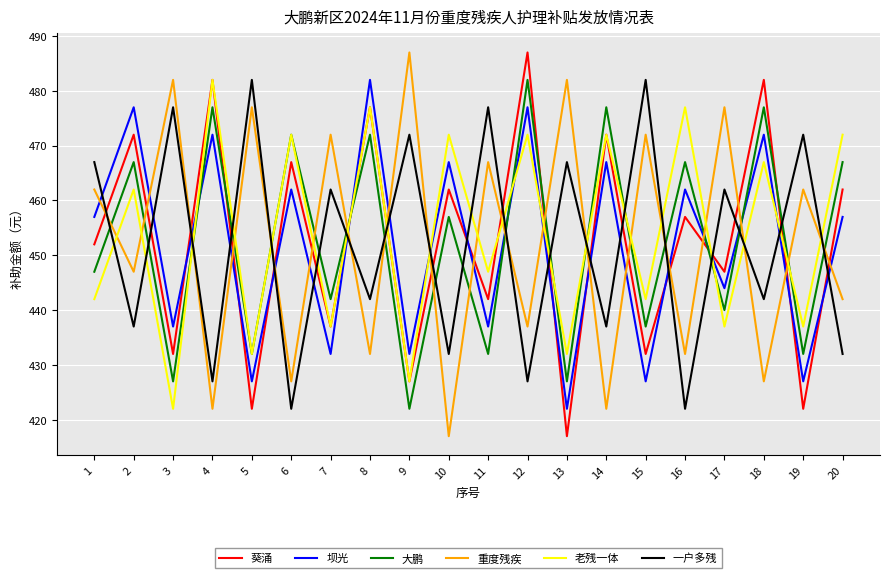

In 葵涌, how many points are higher than both neighbors (excluding endpoints)?

9